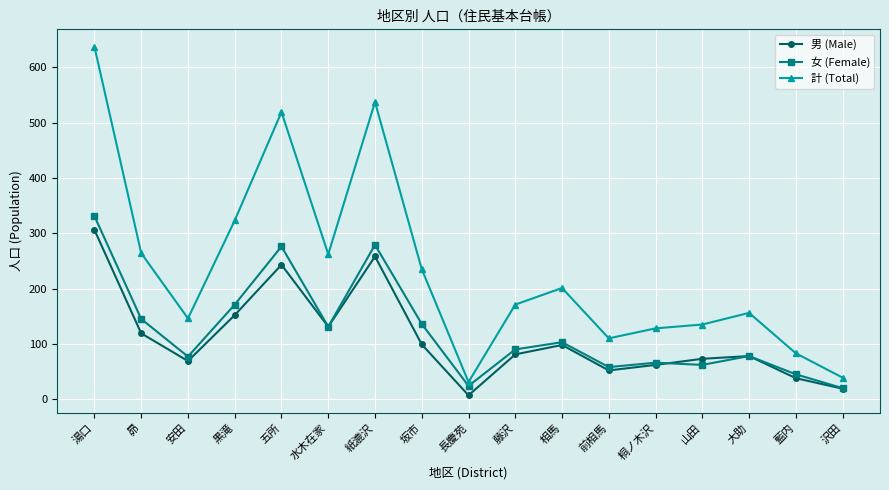

At 昴, list the series in order from smallest to largest.

男 (Male), 女 (Female), 計 (Total)